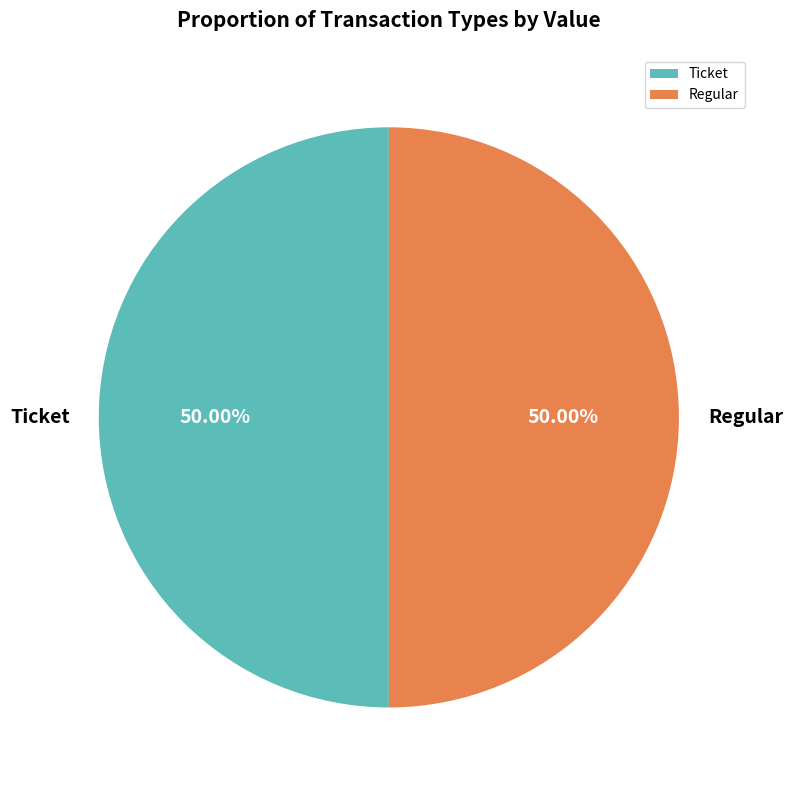

Is the sum of Ticket and Regular greater than half?

Yes